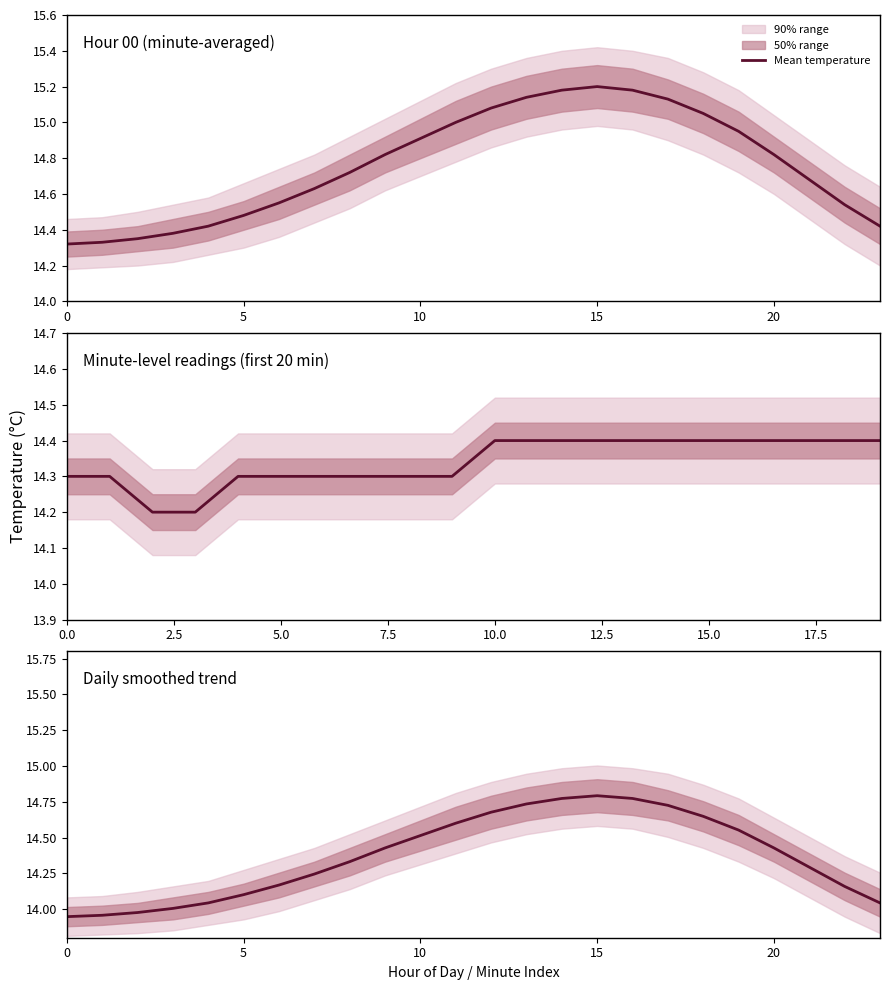

How many lines are shown in the chart?

1